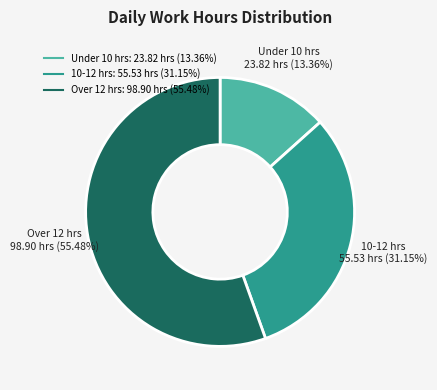

Is there any slice that represents more than half of the pie?

Yes